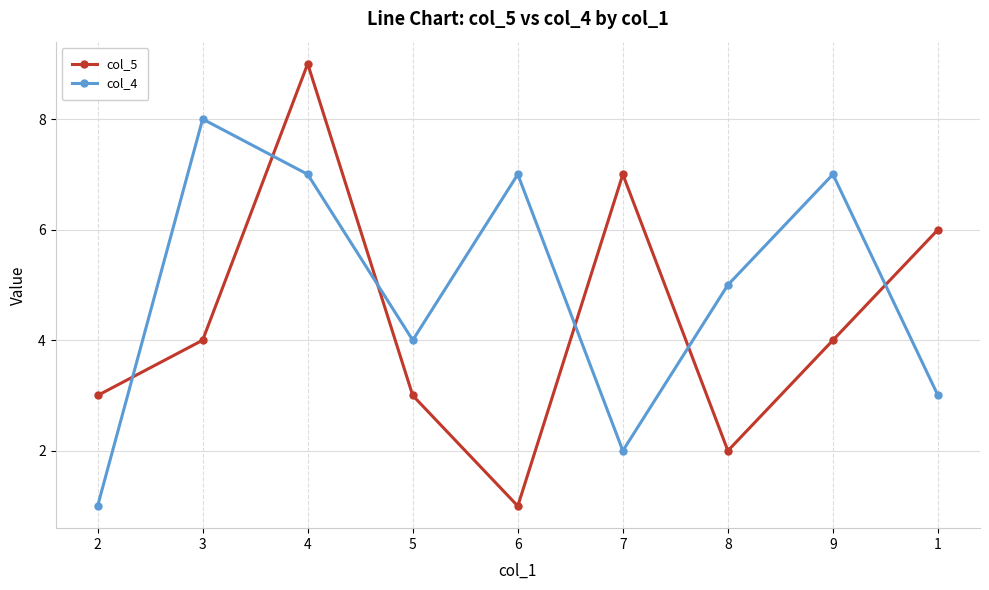

How many distinct data groups are displayed?

2